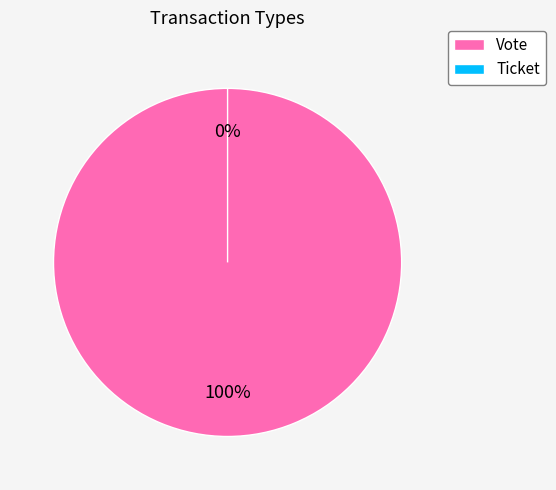

To the nearest percent, what is the average slice percentage?

50%